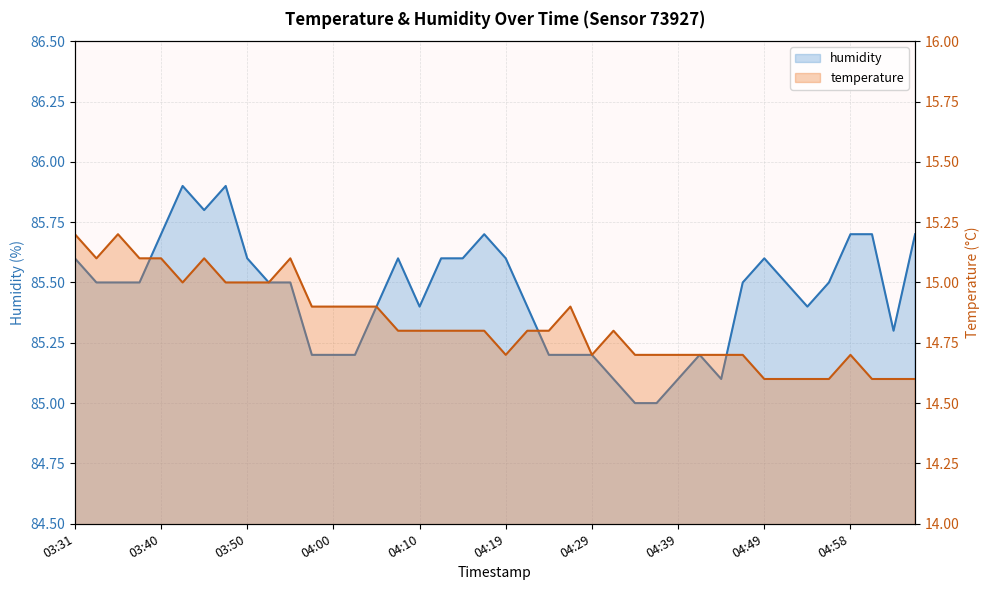

What position from the left is 04:07?

16